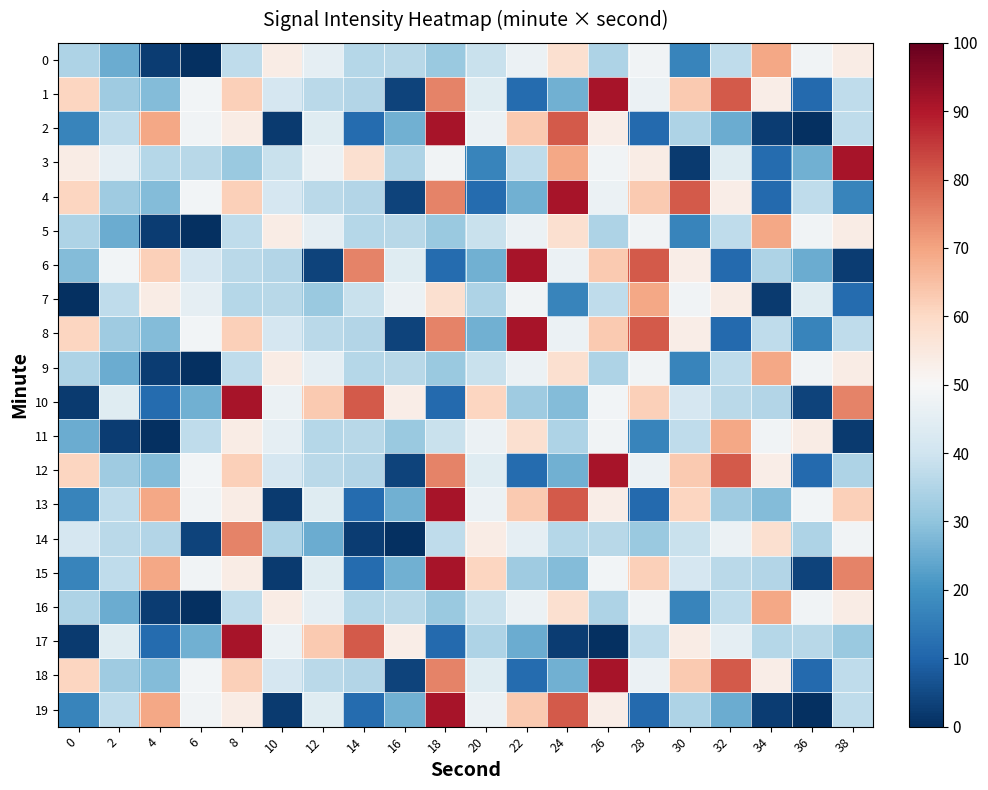

At which category is the sum across all series the highest?

8